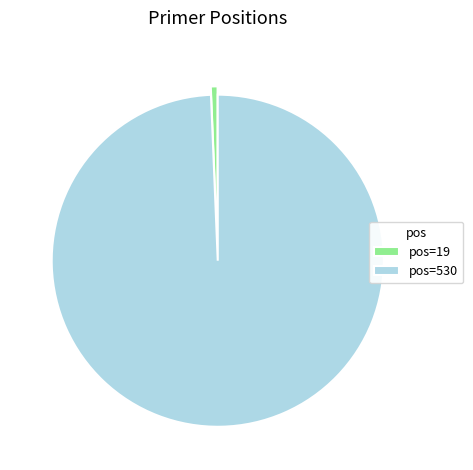

True or false: pos=530 accounts for 88% of the total.

False